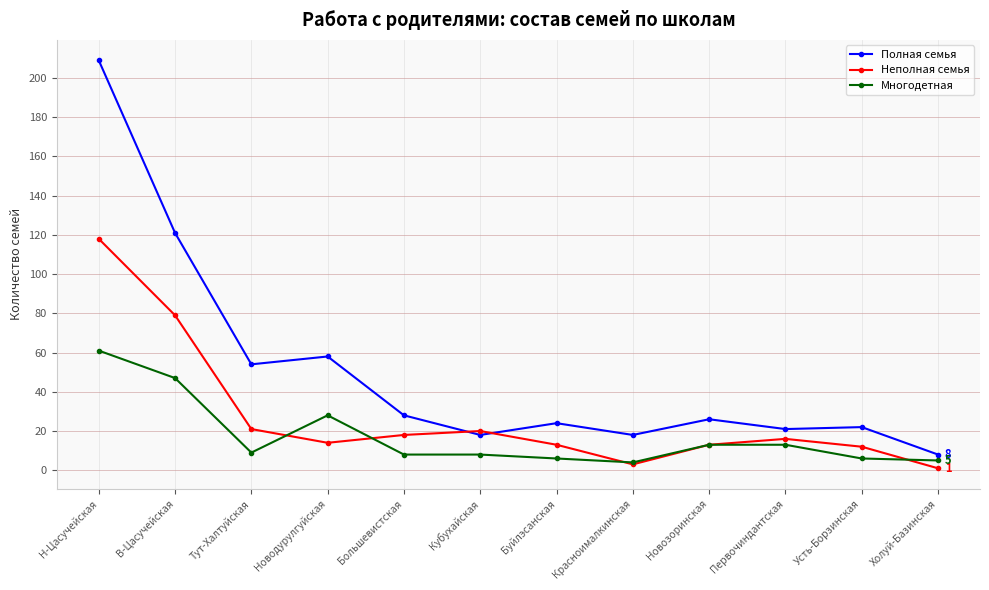

What is the label of the 10th point from the right?

Тут-Халтуйская